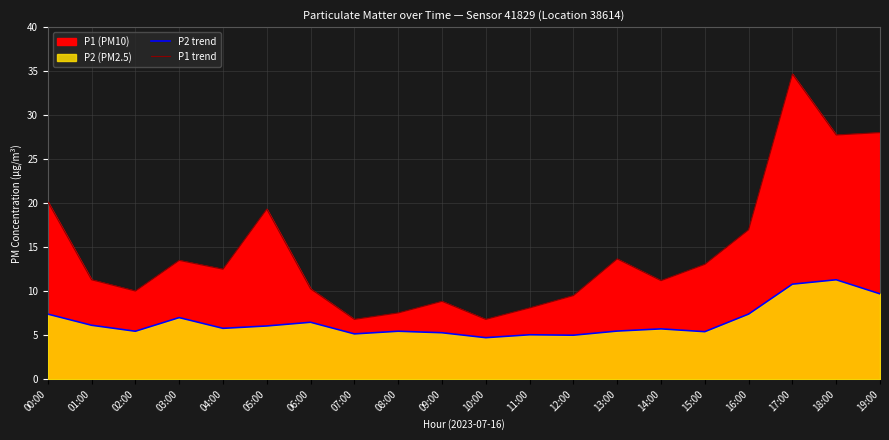

List the labels in order of P2 trend value, smallest first.

10:00, 12:00, 11:00, 07:00, 09:00, 15:00, 02:00, 08:00, 13:00, 14:00, 04:00, 05:00, 01:00, 06:00, 03:00, 00:00, 16:00, 19:00, 17:00, 18:00